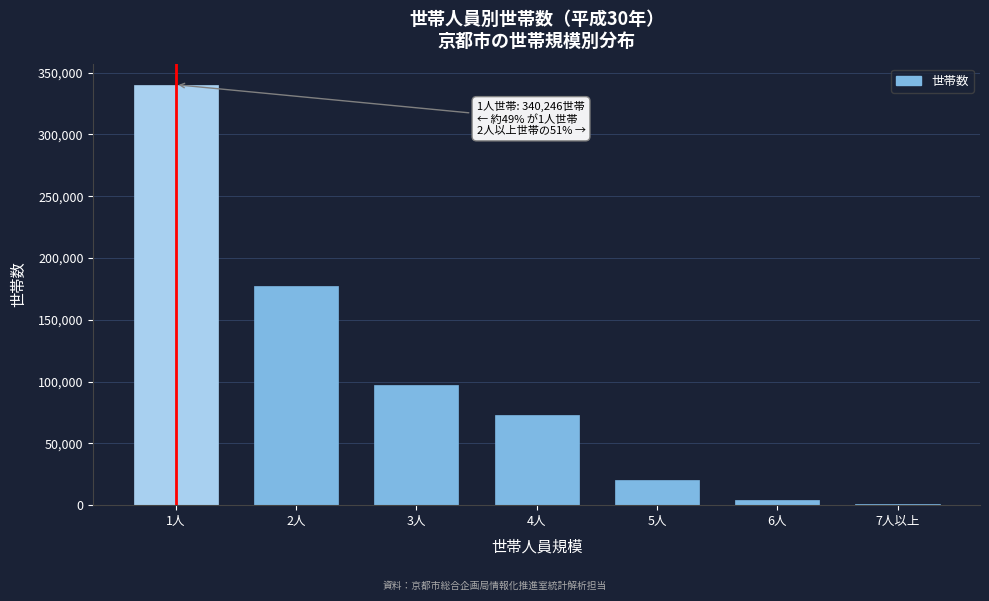

Reading left to right, extract all data points from this chart.

1人=340246	2人=177551	3人=97247	4人=72704	5人=20639	6人=3860	7人以上=1185